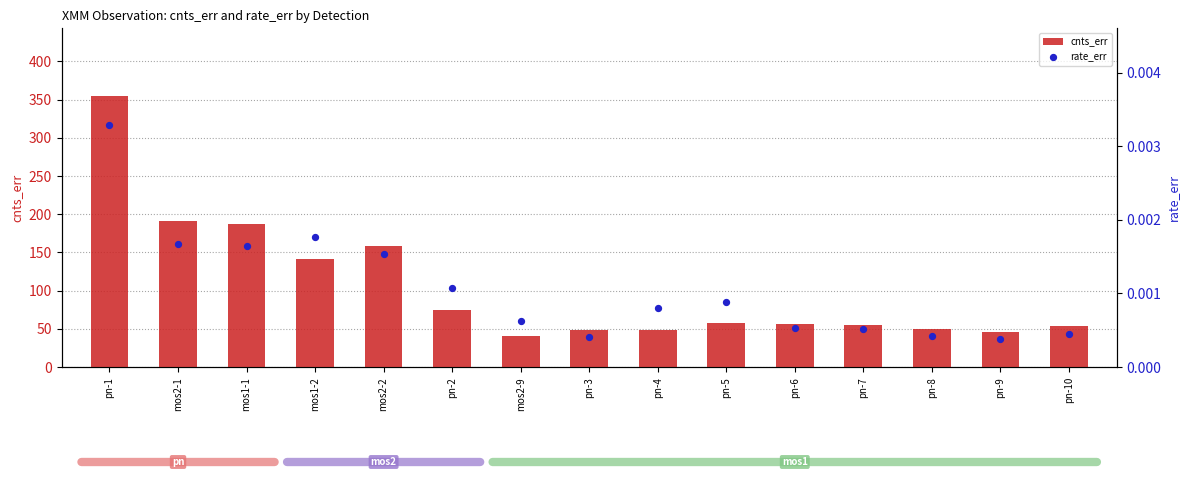

Which series has the largest Y range (max minus min)?

cnts_err